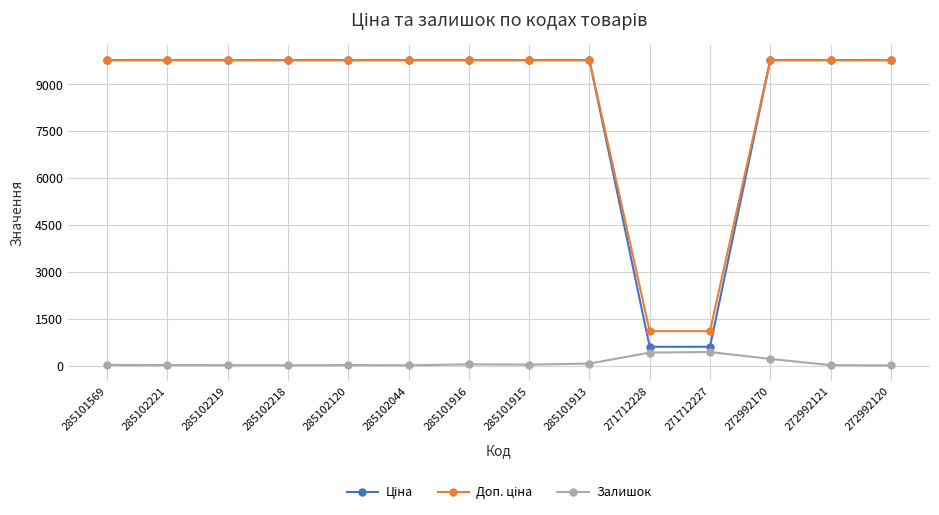

How many lines are shown in the chart?

3